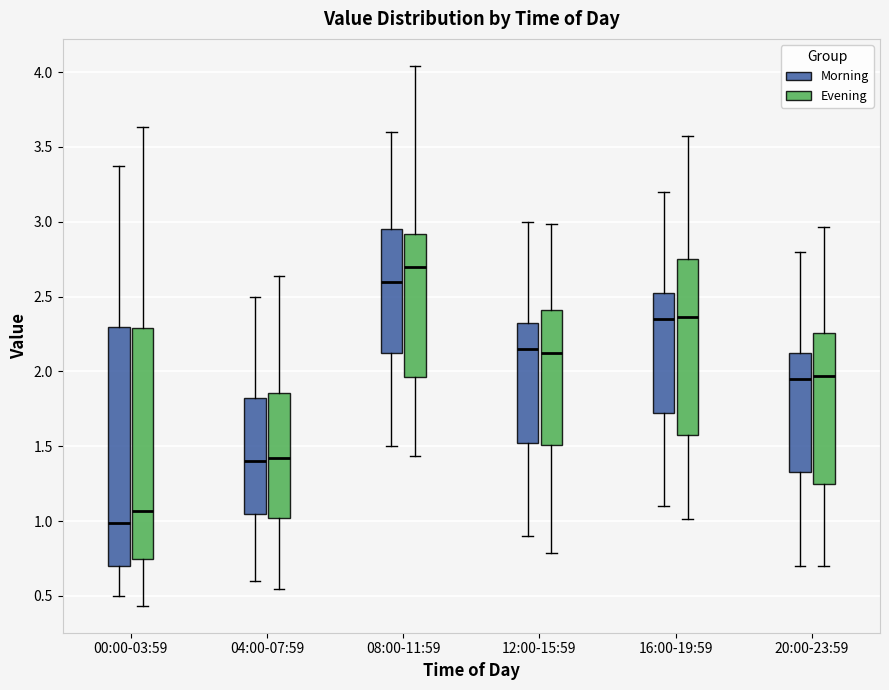

Reading left to right, read every box against the y-axis: the position of its median line, the range the box covers, and the ends of its whiskers. The values are not printed on the chart, so give them approximately, as read against the axis.

00:00-03:59 (Morning): median 1.00, box 0.70 to 2.30, whiskers 0.50 to 3.35
00:00-03:59 (Evening): median 1.05, box 0.75 to 2.30, whiskers 0.45 to 3.65
04:00-07:59 (Morning): median 1.40, box 1.05 to 1.85, whiskers 0.60 to 2.50
04:00-07:59 (Evening): median 1.40, box 1.00 to 1.85, whiskers 0.55 to 2.65
08:00-11:59 (Morning): median 2.60, box 2.15 to 2.95, whiskers 1.50 to 3.60
08:00-11:59 (Evening): median 2.70, box 1.95 to 2.90, whiskers 1.45 to 4.05
12:00-15:59 (Morning): median 2.15, box 1.55 to 2.35, whiskers 0.90 to 3.00
12:00-15:59 (Evening): median 2.15, box 1.50 to 2.40, whiskers 0.80 to 3.00
16:00-19:59 (Morning): median 2.35, box 1.75 to 2.55, whiskers 1.10 to 3.20
16:00-19:59 (Evening): median 2.35, box 1.60 to 2.75, whiskers 1.00 to 3.60
20:00-23:59 (Morning): median 1.95, box 1.35 to 2.15, whiskers 0.70 to 2.80
20:00-23:59 (Evening): median 1.95, box 1.25 to 2.25, whiskers 0.70 to 2.95